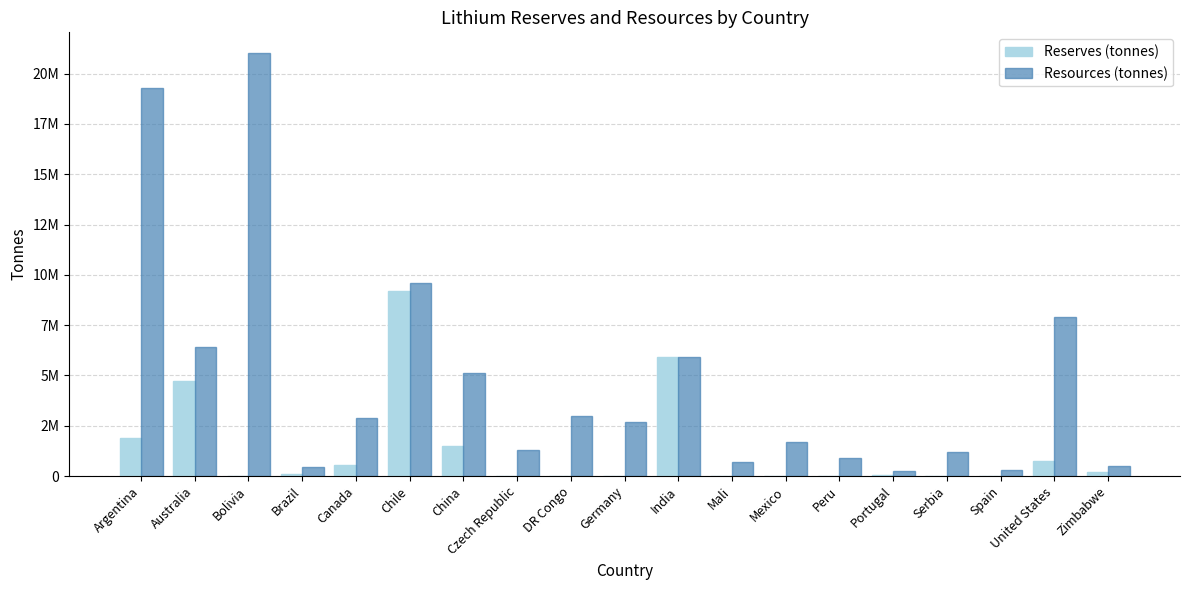

What is the difference between the Resources (tonnes) values at Portugal and Czech Republic?

1030000